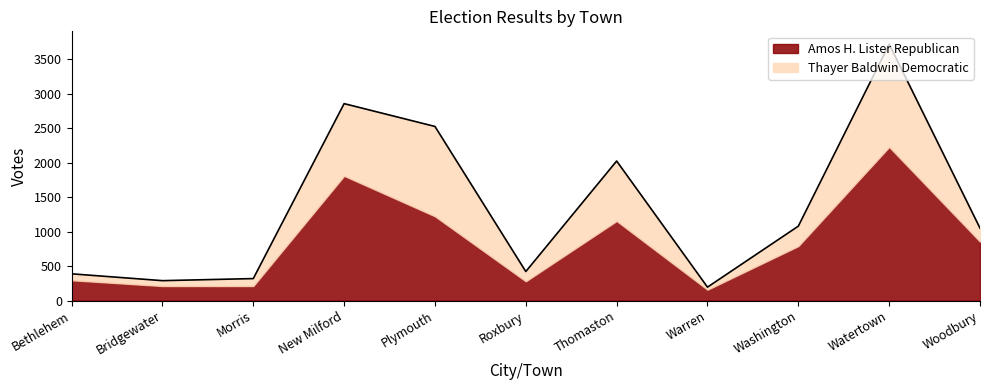

Reading left to right, transcribe all the data shown in this chart.

388	289	319	2855	2524	421	2023	195	1079	3717	1050